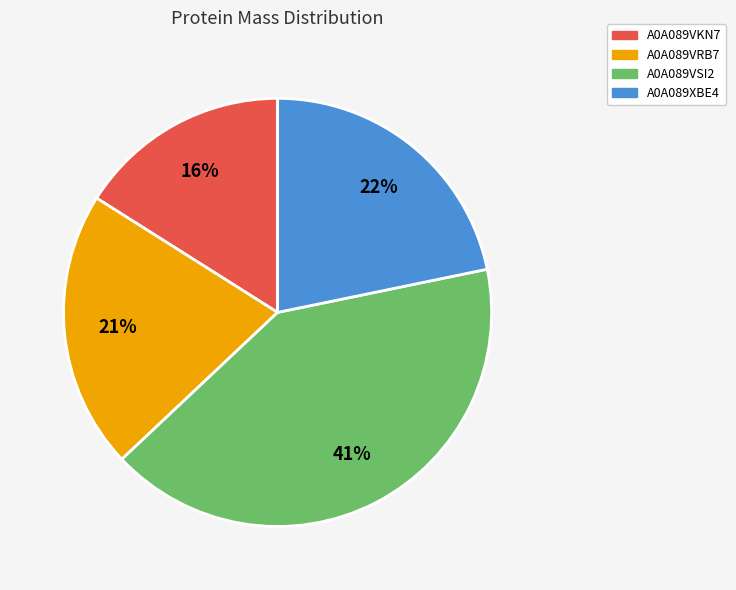

Do A0A089VSI2 and A0A089XBE4 together represent more than half of the pie?

Yes